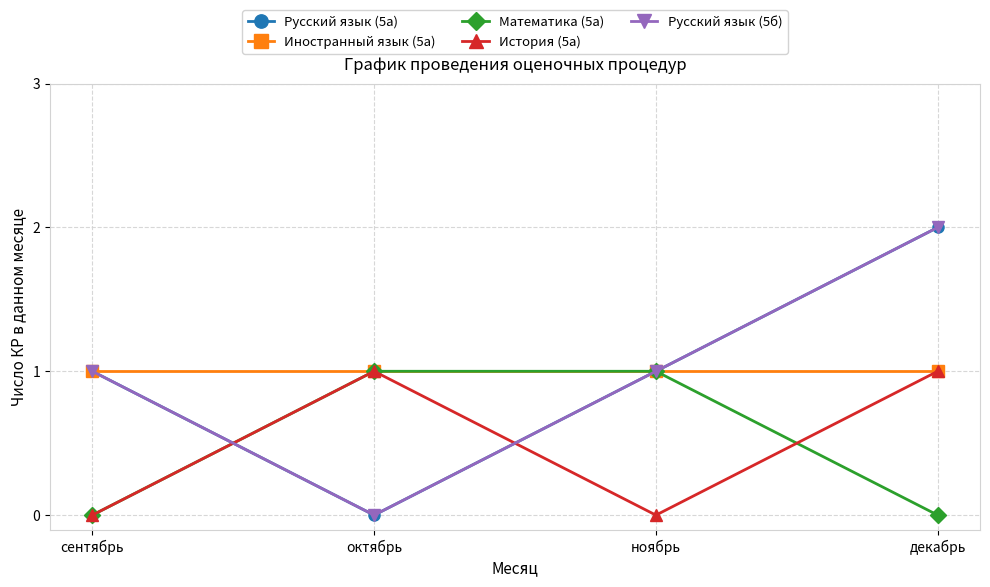

What is the highest value of the Русский язык (5а) series?

2